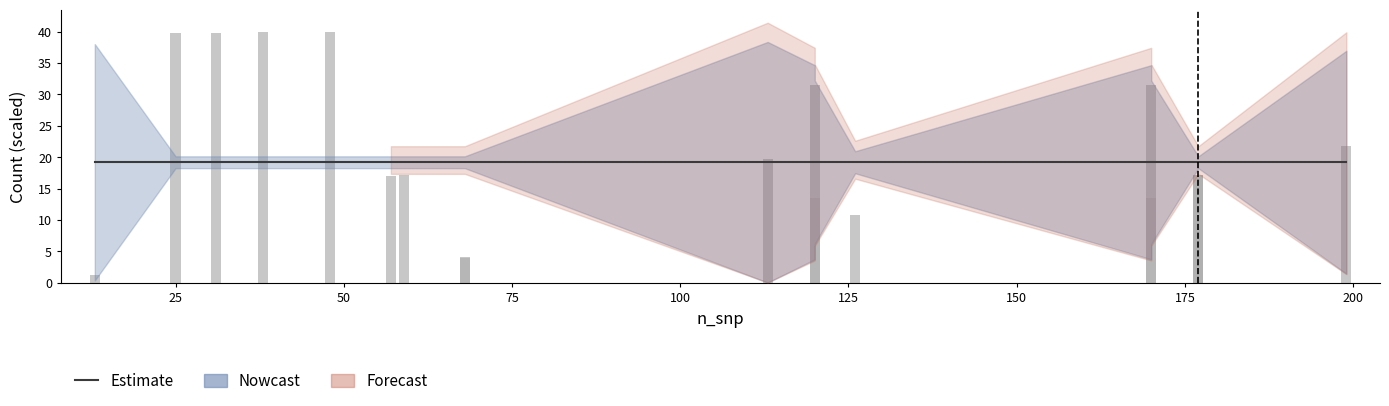

Reading left to right, transcribe all the data shown in this chart.

Estimate: 19.2	19.2	19.2	19.2	19.2	19.2	19.2	19.2	19.2	19.2	19.2	19.2	19.2	19.2	19.2	19.2	19.2	19.2	19.2	19.2
nCarrier (scaled): 1.3	39.7	39.7	39.9	39.9	17.1	17.1	4.0	4.0	19.7	31.5	13.6	10.7	31.5	13.6	17.1	17.1	17.1	17.1	21.8